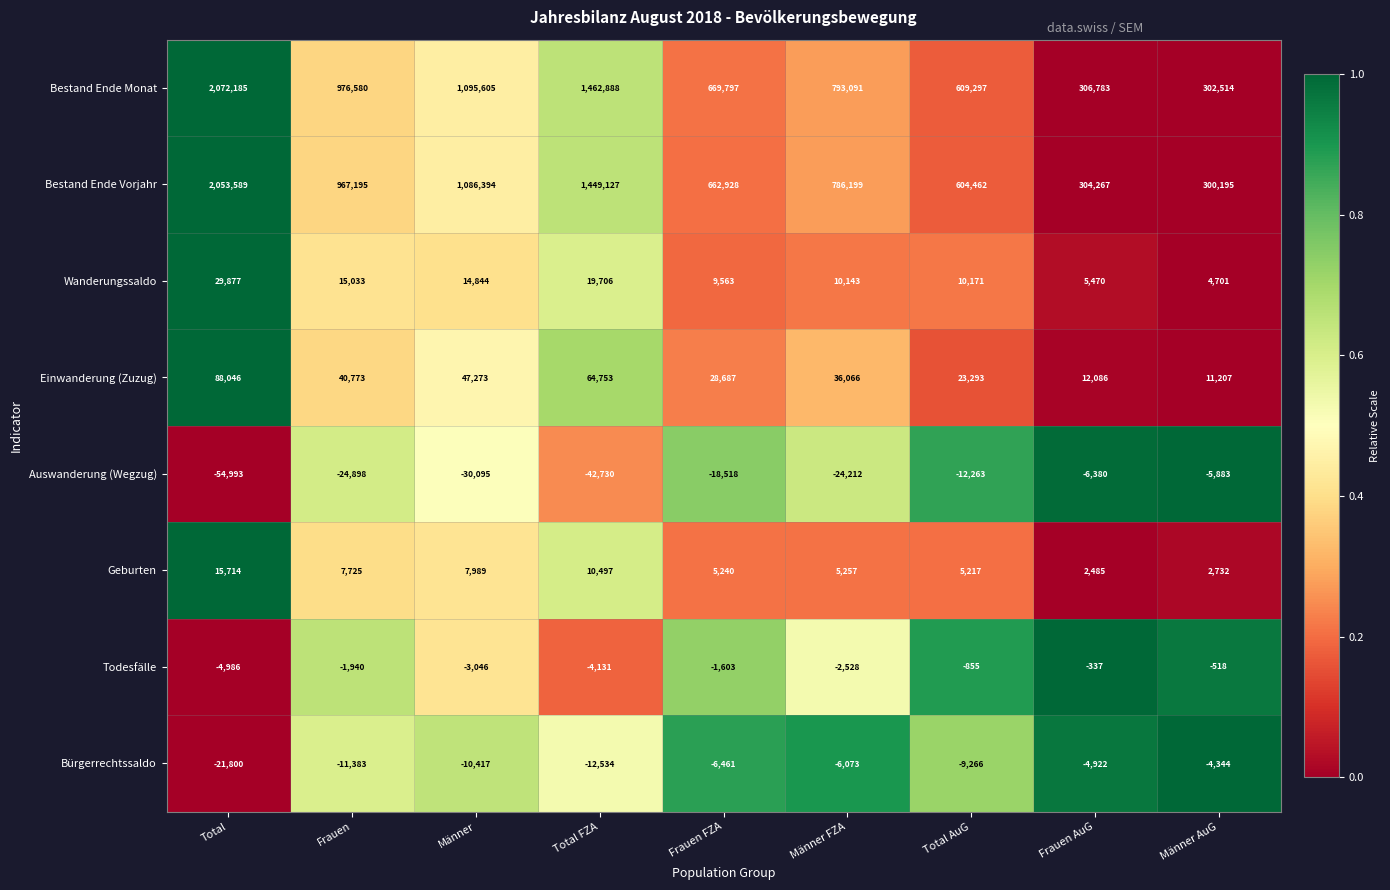

Between Total FZA and Frauen FZA, which series saw the biggest shift?

Bestand Ende Monat